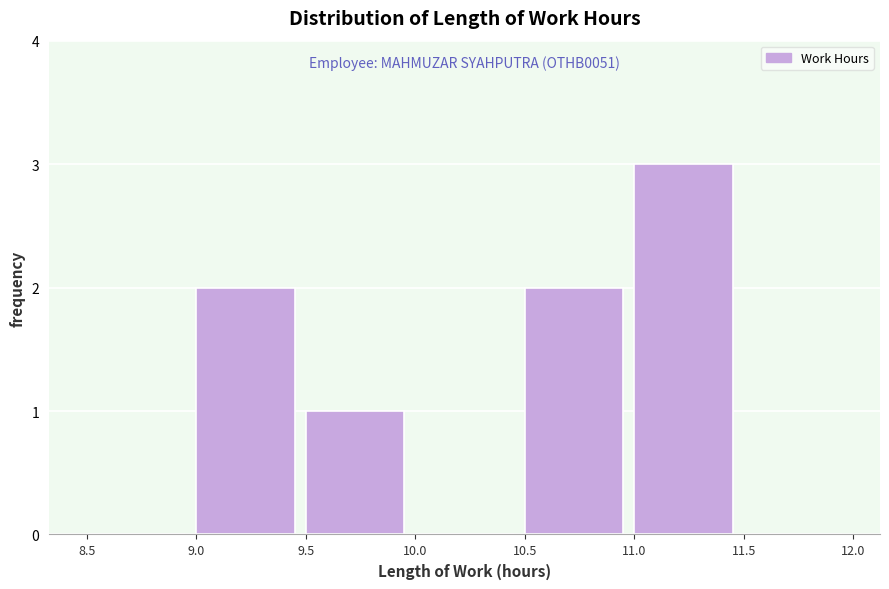

Which range on the x-axis has the tallest bar?

11.0 to 11.5